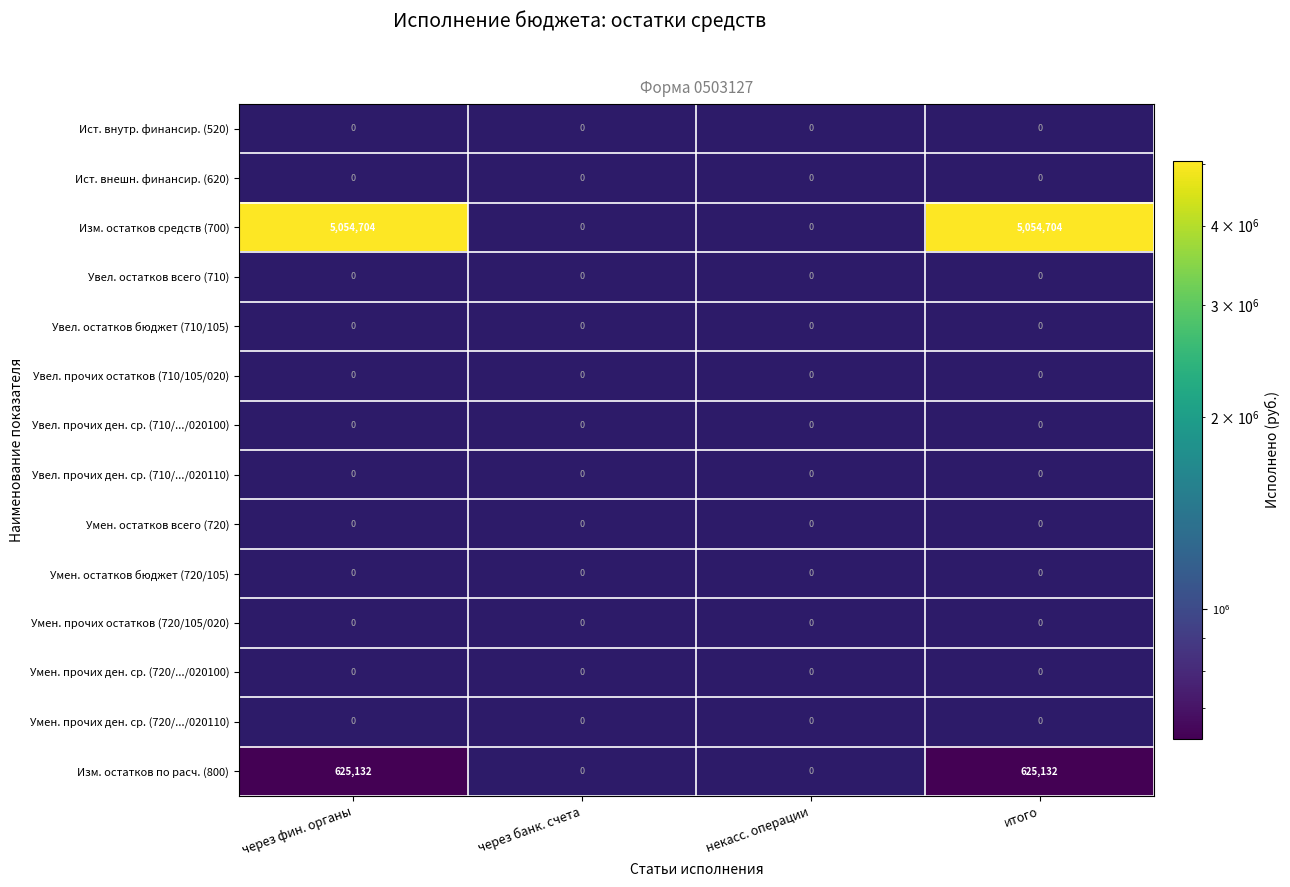

Which series has the widest spread of values?

Изм. остатков средств (700)